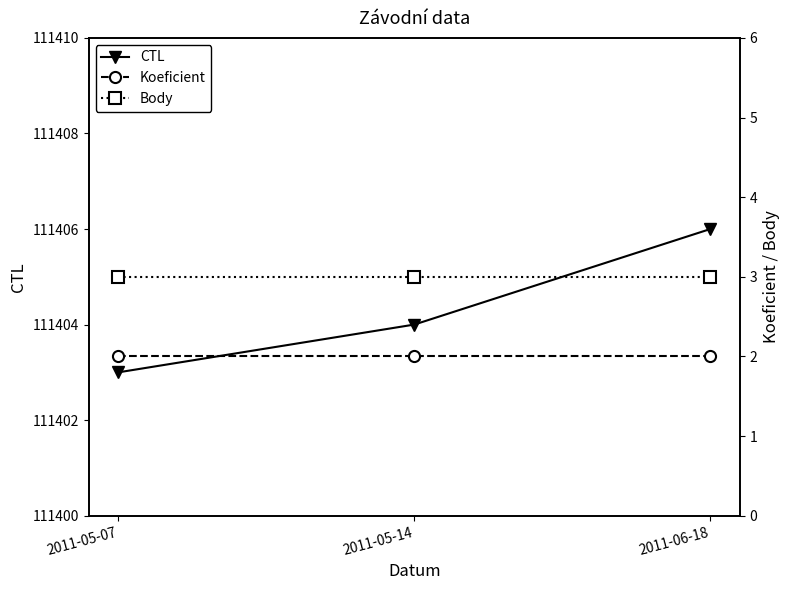

What is the maximum value for Koeficient?

2